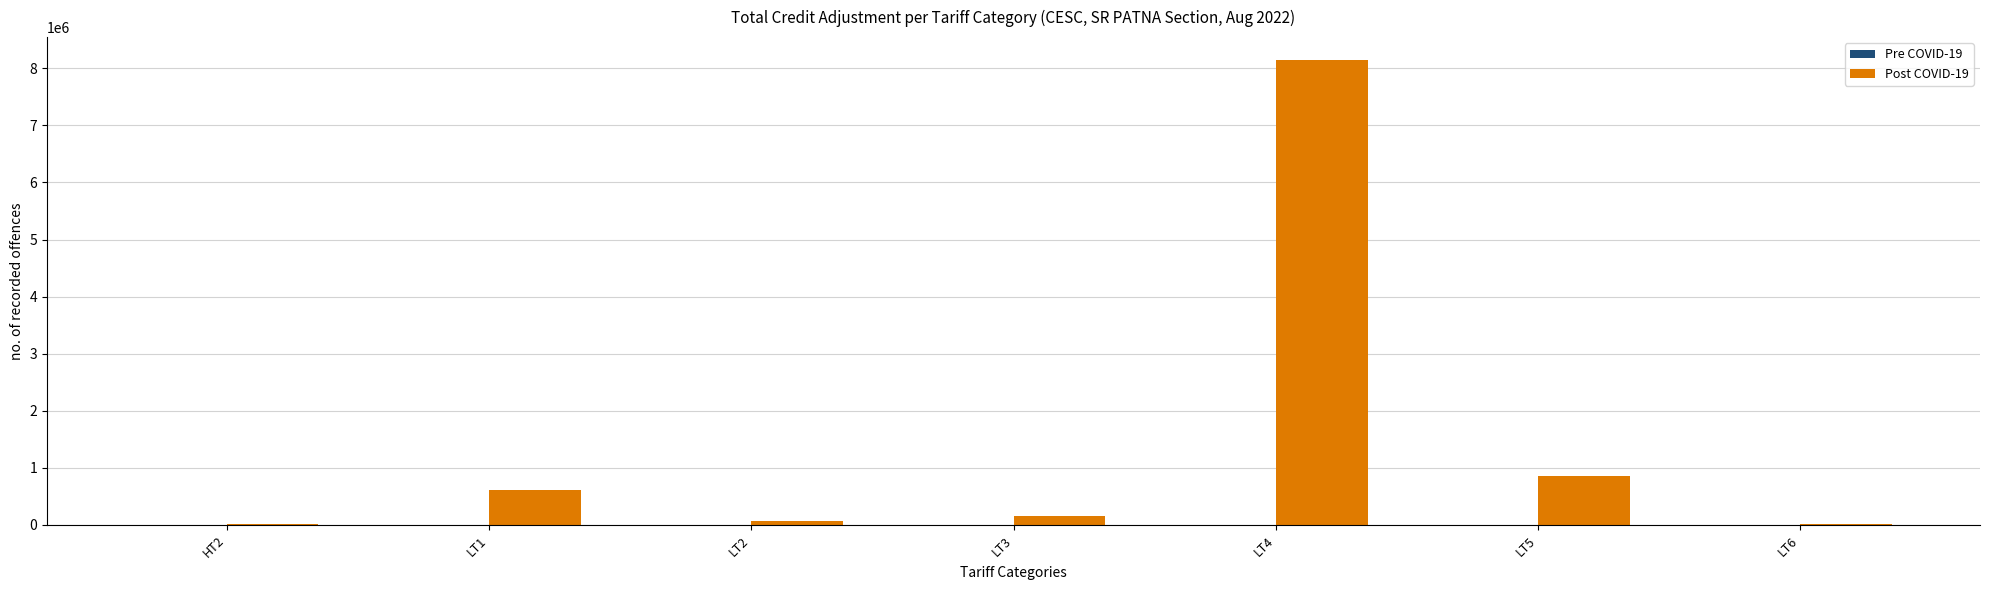

What is the sum of all values?

9864701.2